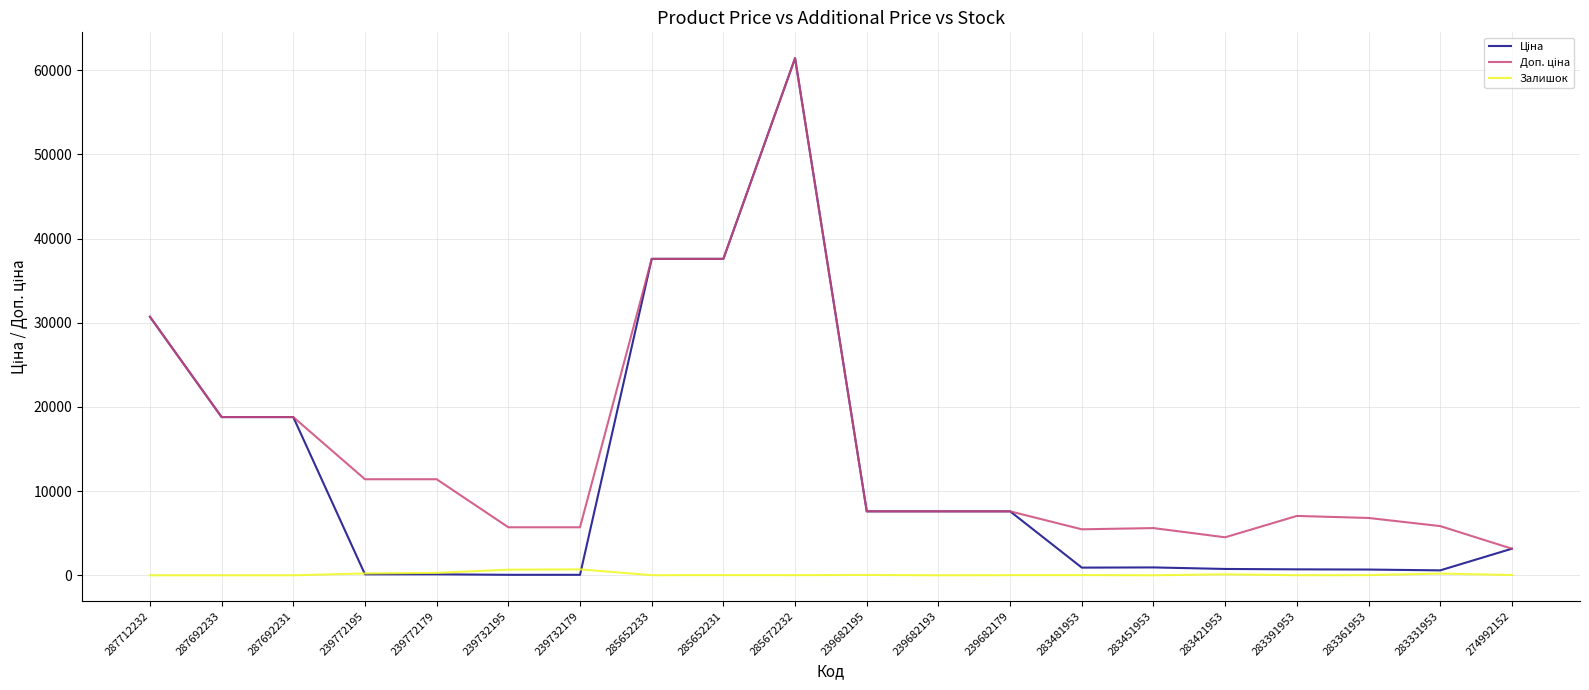

At which category is the sum across all series the highest?

285672232